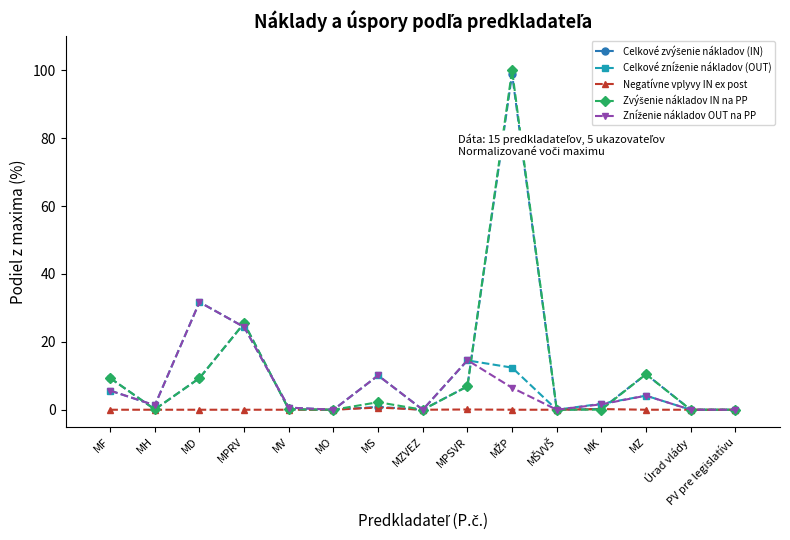

What is the label of the 13th point from the right?

MD